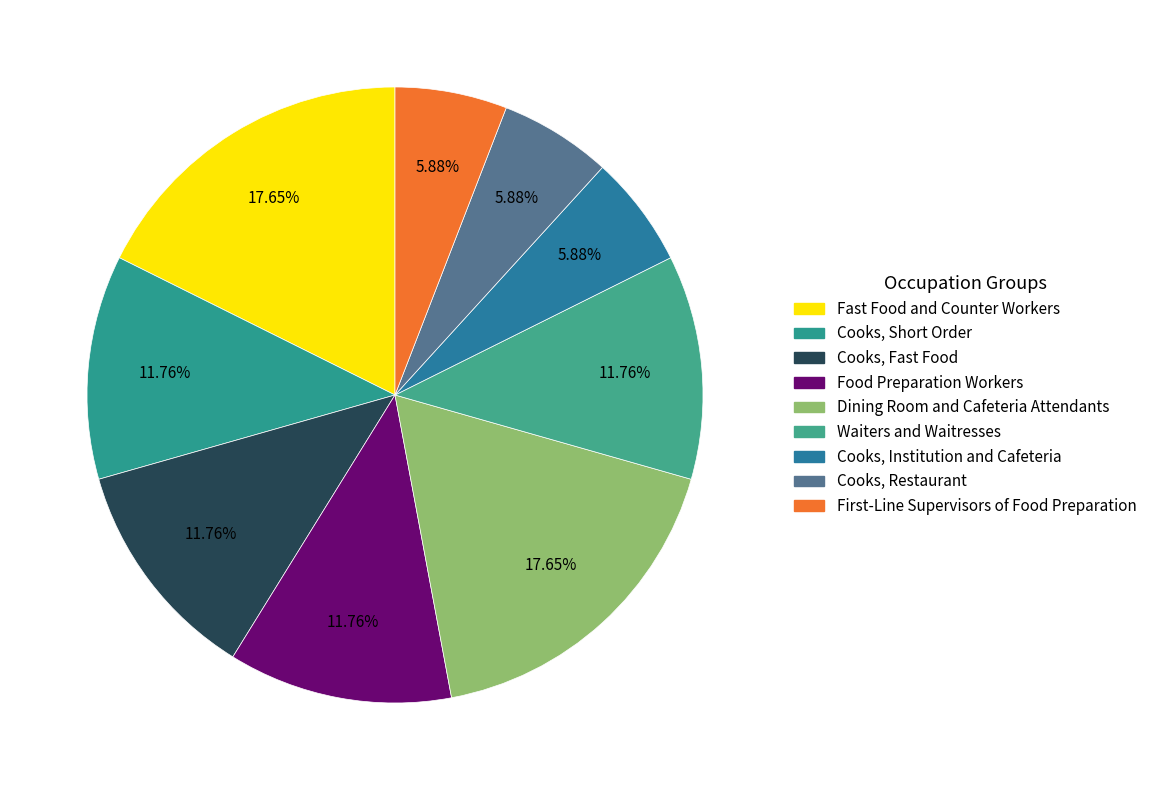

To the nearest percent, what portion does Food Preparation Workers represent?

12%